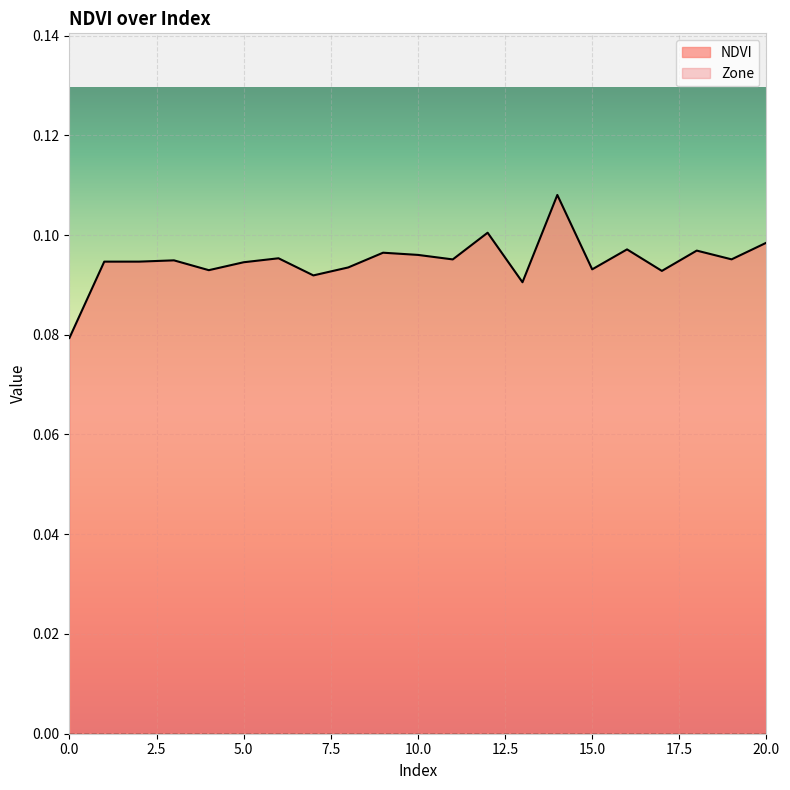

Read the value at 17.

0.1